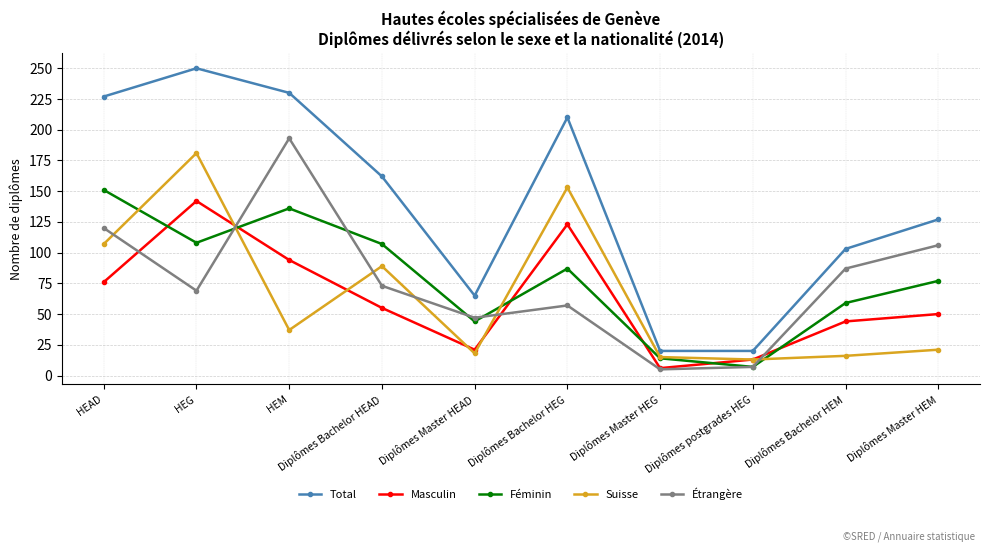

What is the spread (max minus min) of values at Diplômes Bachelor HEG?

153